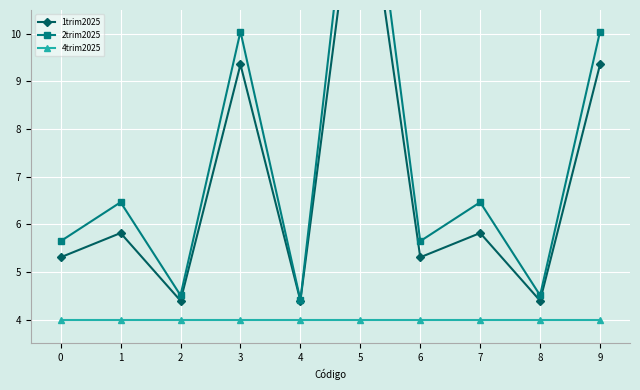

What is the sum of the 4trim2025 values at 2 and 1?

8.0